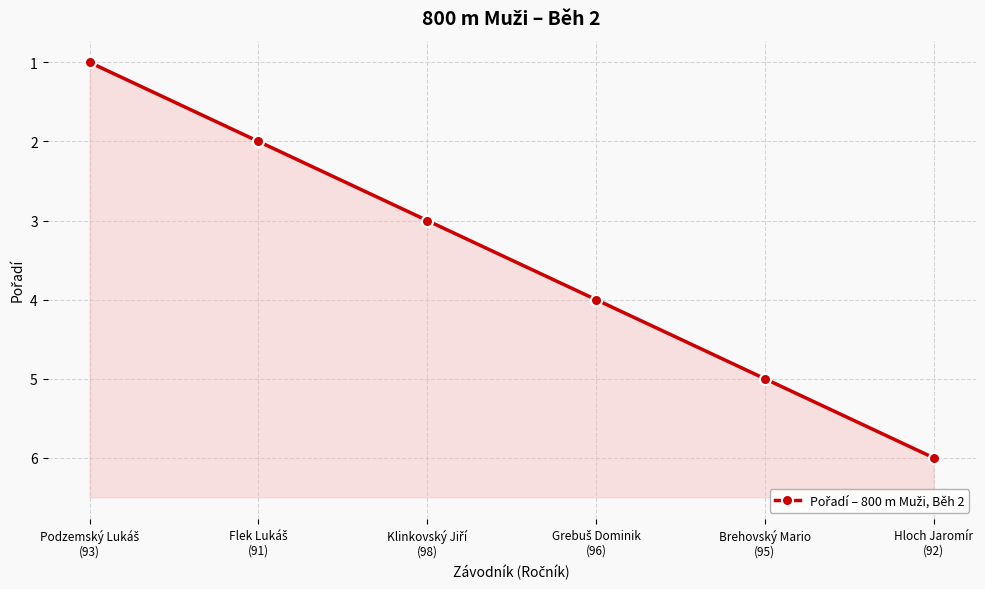

Count the number of values greater than 4.

2